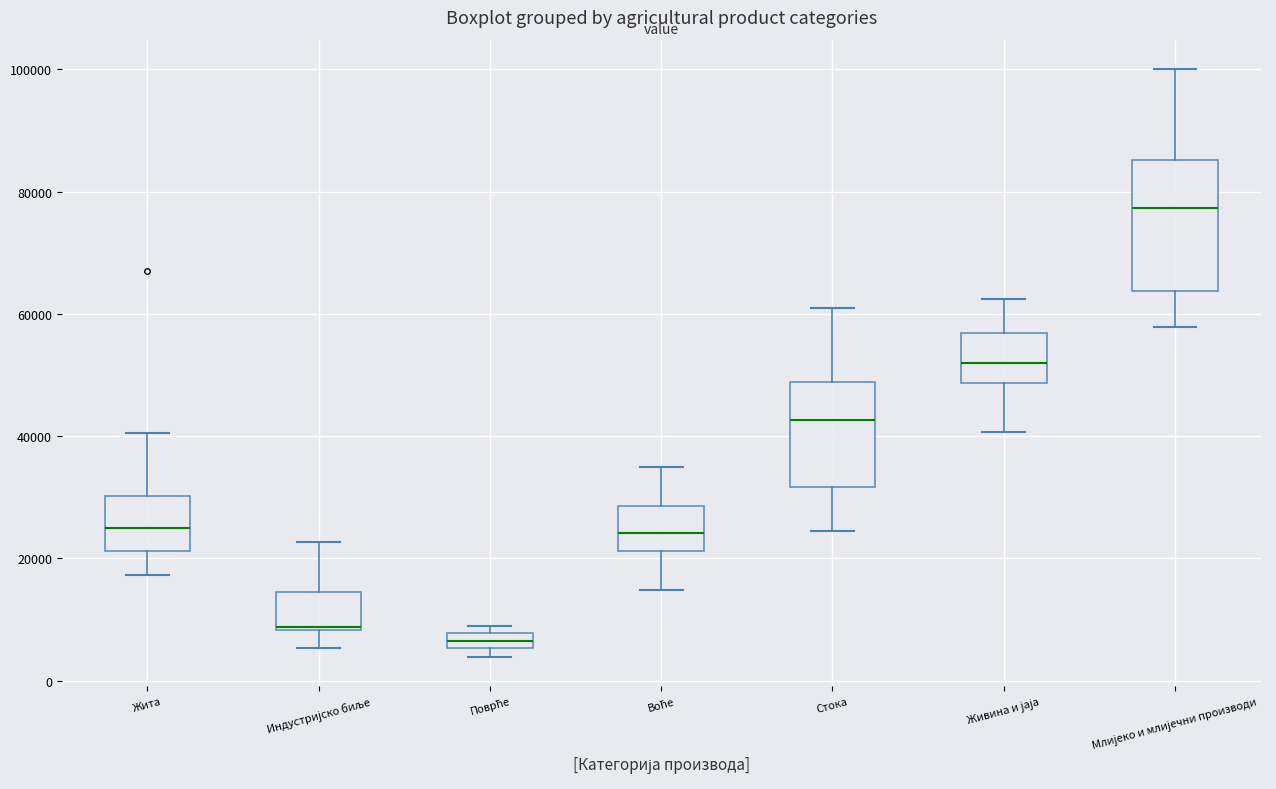

Which box has the highest median line?

Млијеко и млијечни производи